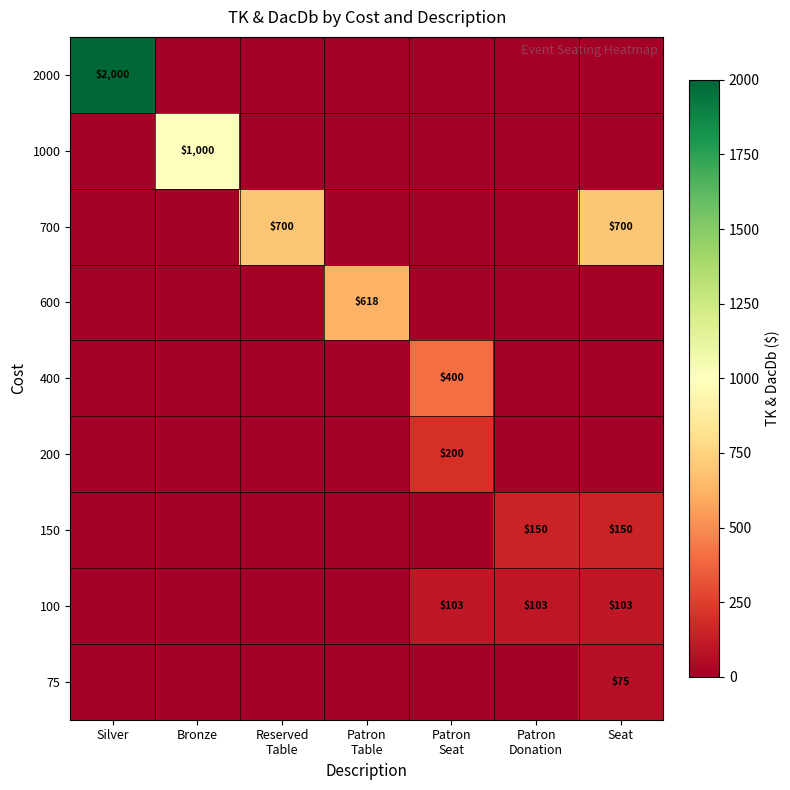

Is it true that 100 equals 51 at Seat?

False